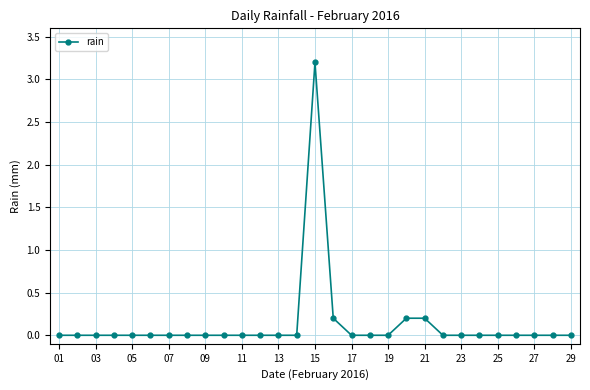

What is the sum of all values?

3.8